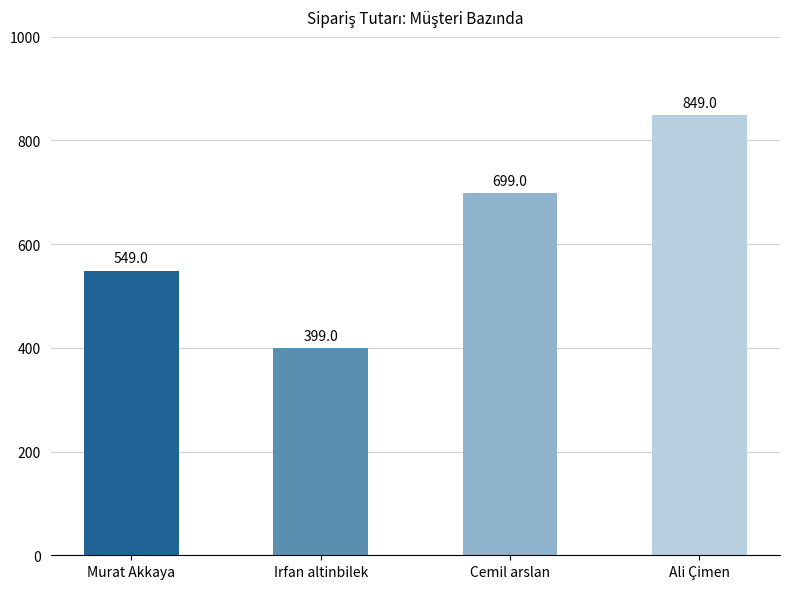

List the labels in order of value, smallest first.

Irfan altinbilek, Murat Akkaya, Cemil arslan, Ali Çimen